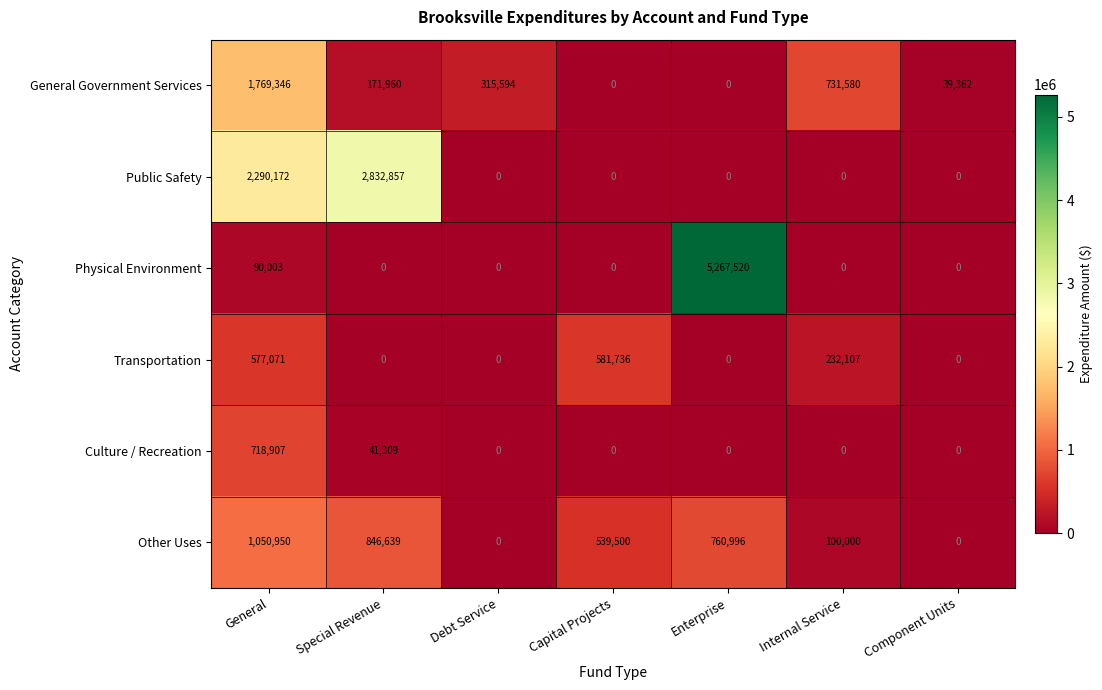

At which category is the sum across all series the highest?

General